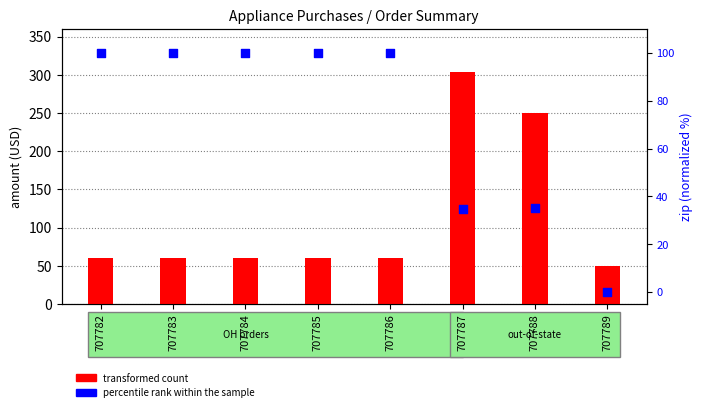

What is the total value across all series at 707784?

159.8